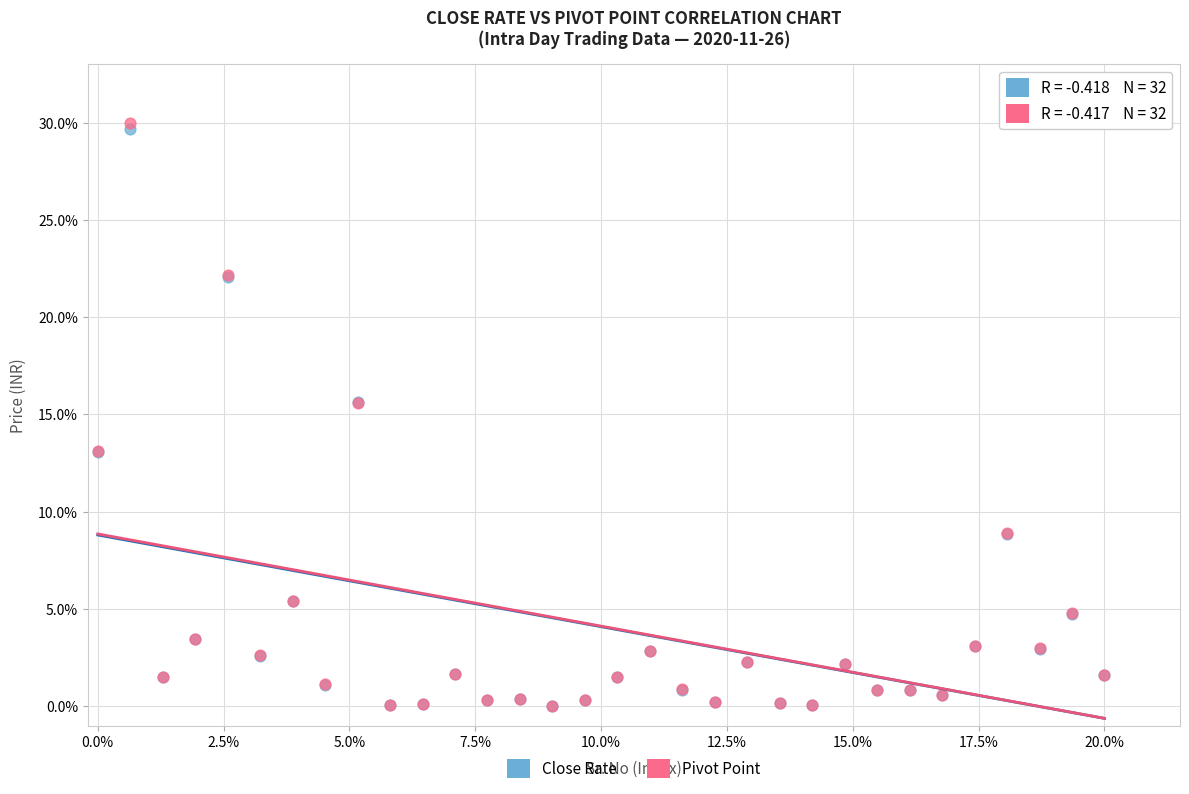

What are all the series names shown in the legend?

Close Rate, Pivot Point